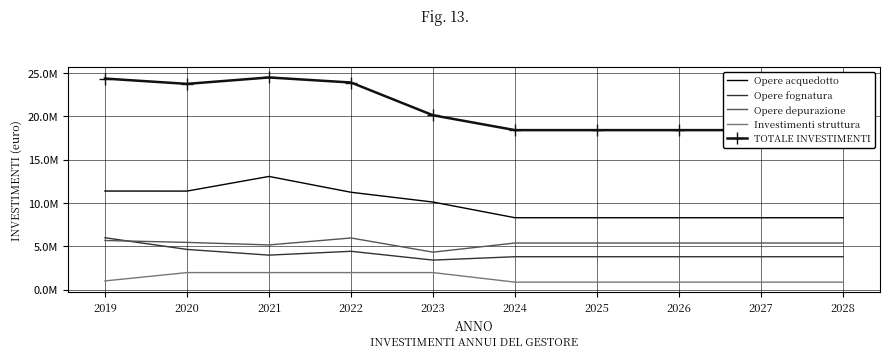

What is the average value of the Opere acquedotto series?

9851250